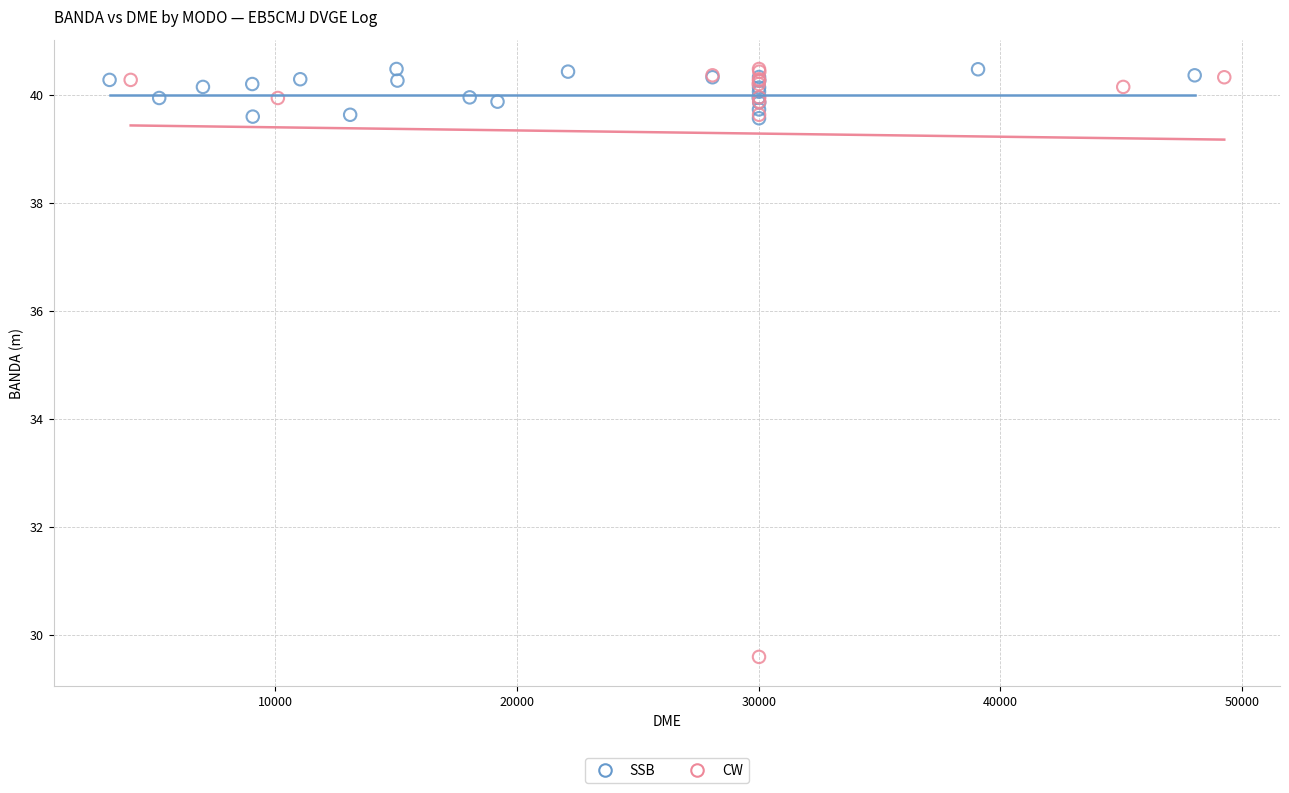

Which series has the widest spread of Y values?

CW